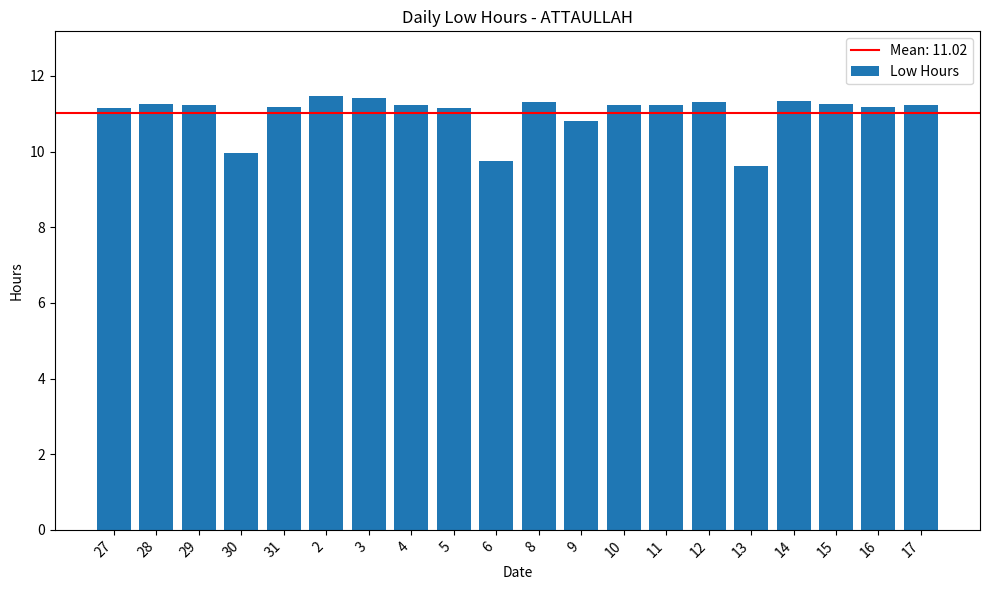

True or false: the data shows 11.3 at 15.

True